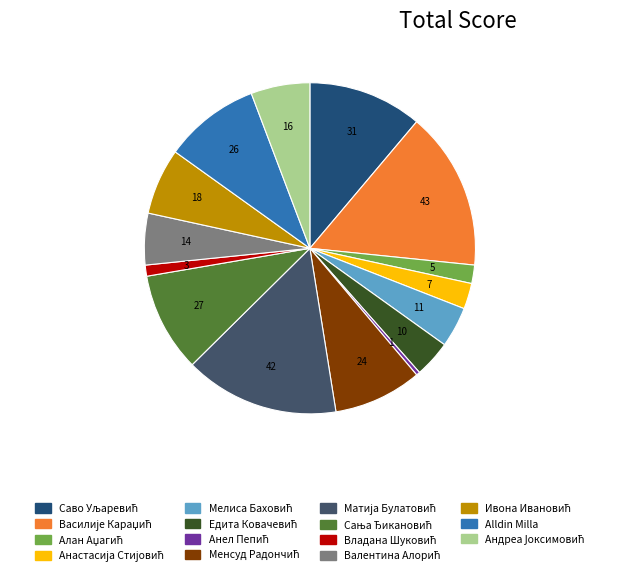

Is it true that Alldin Milla is 1% of the pie?

False